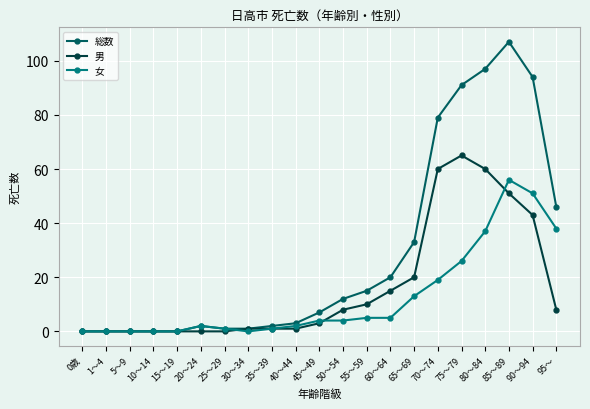

How many lines are shown in the chart?

3